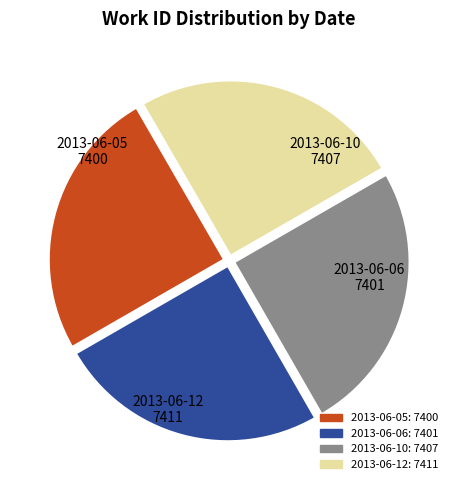

The 2013-06-06 slice represents 34% of the pie. True or false?

False